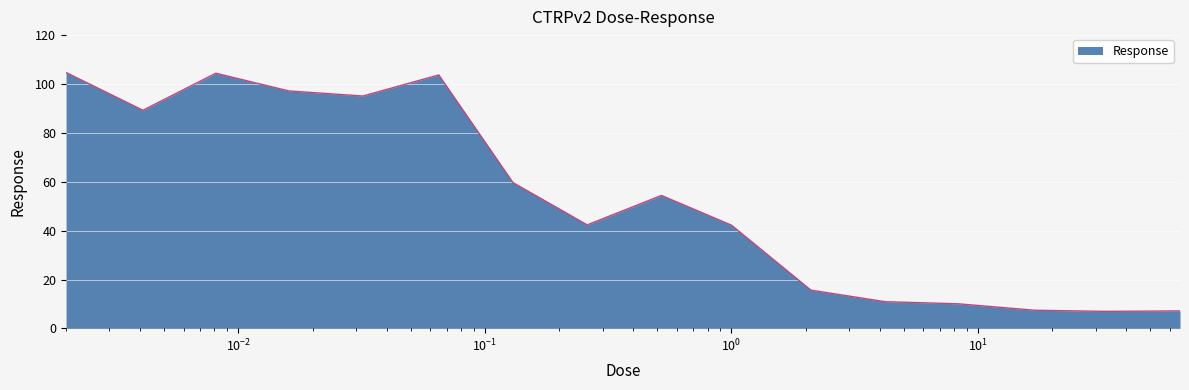

What is the maximum value shown in the chart?

104.8